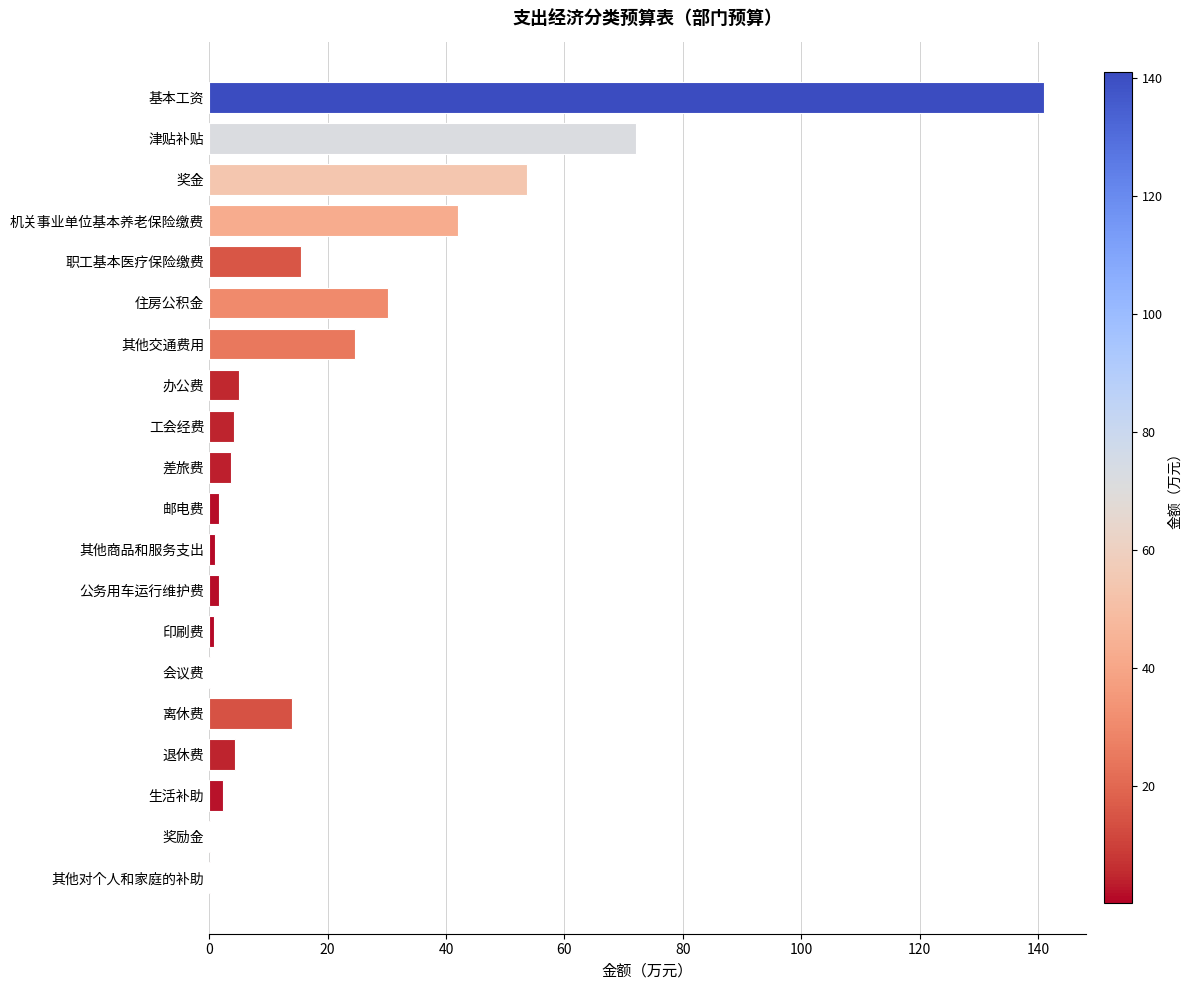

Which has a higher value, 其他商品和服务支出 or 机关事业单位基本养老保险缴费?

机关事业单位基本养老保险缴费